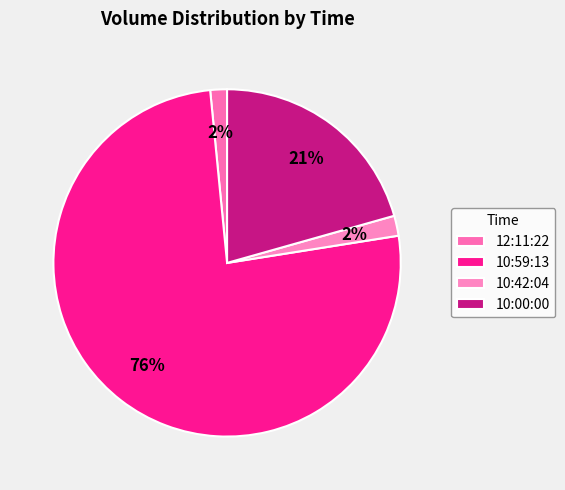

To the nearest percent, what portion does 12:11:22 represent?

2%